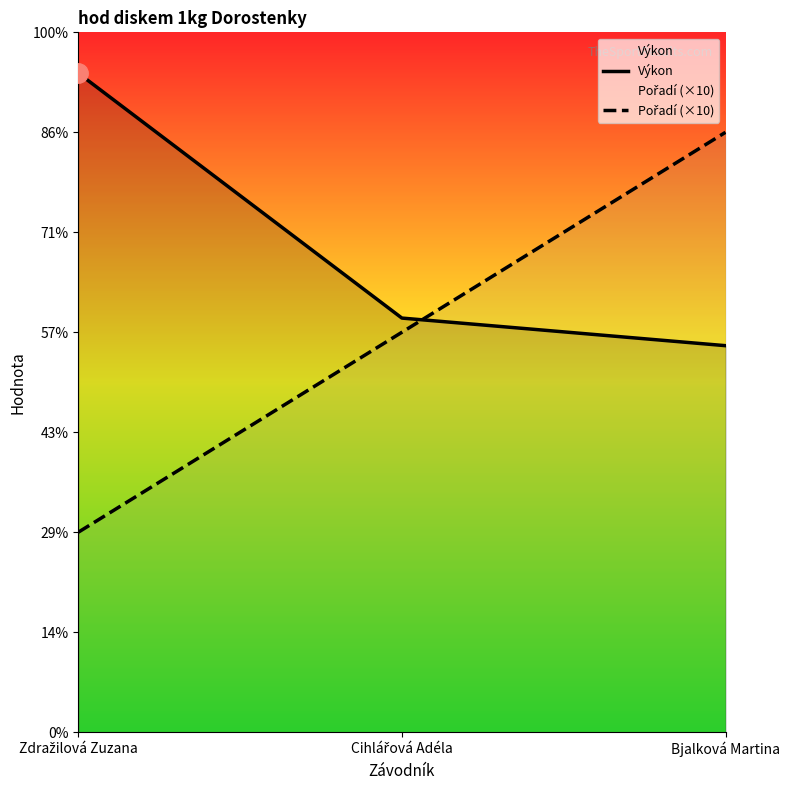

What position from the left is Zdražilová Zuzana?

1